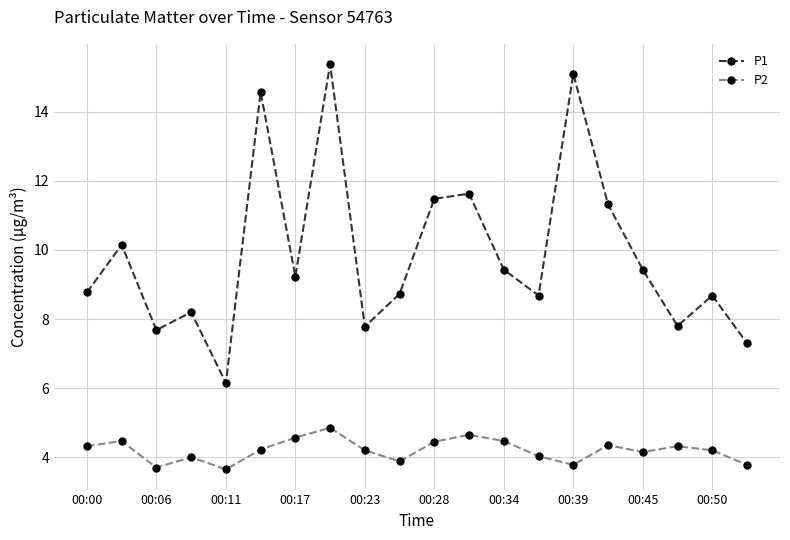

List the series in order of their overall mean, highest first.

P1, P2